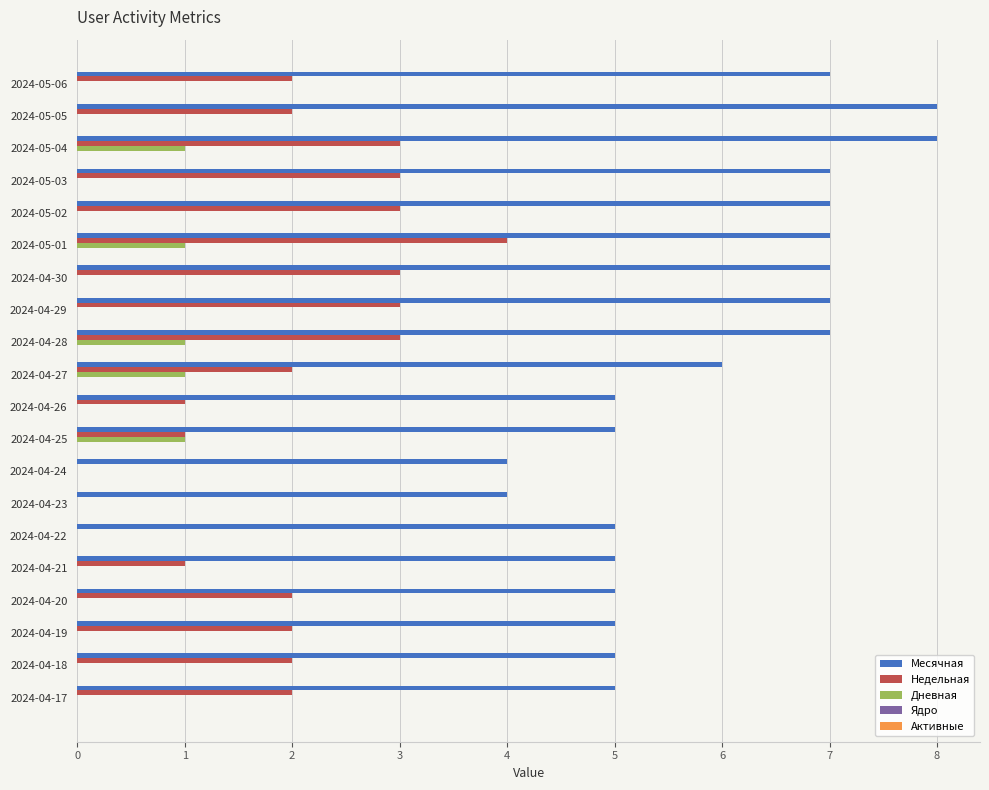

Between 2024-05-06 and 2024-04-18, which series saw the biggest shift?

Месячная